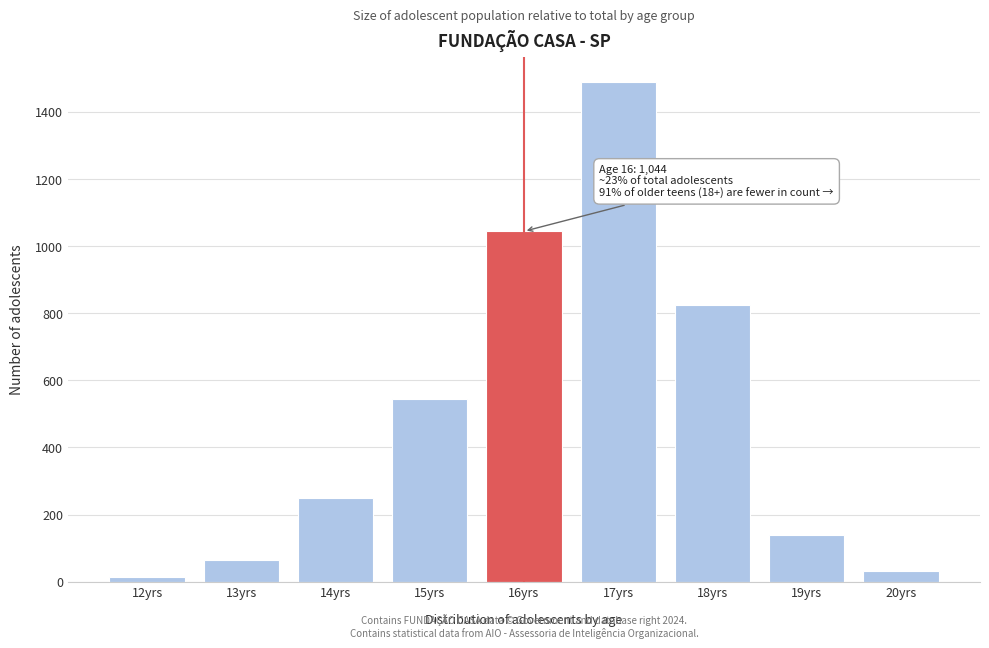

Reading right to left, transcribe all the data shown in this chart.

20yrs=33	19yrs=138	18yrs=823	17yrs=1490	16yrs=1044	15yrs=545	14yrs=250	13yrs=66	12yrs=13